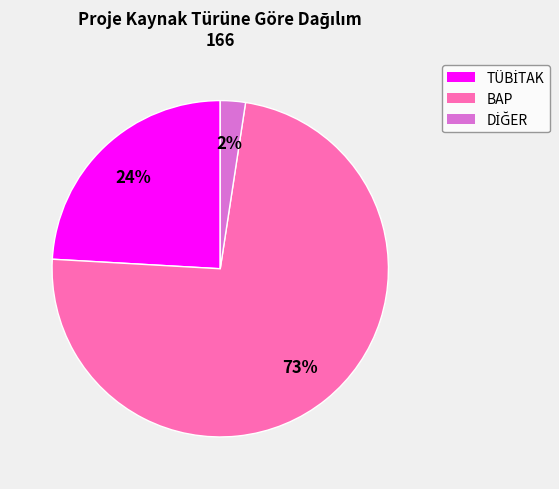

To the nearest percent, what is the average slice percentage?

33%